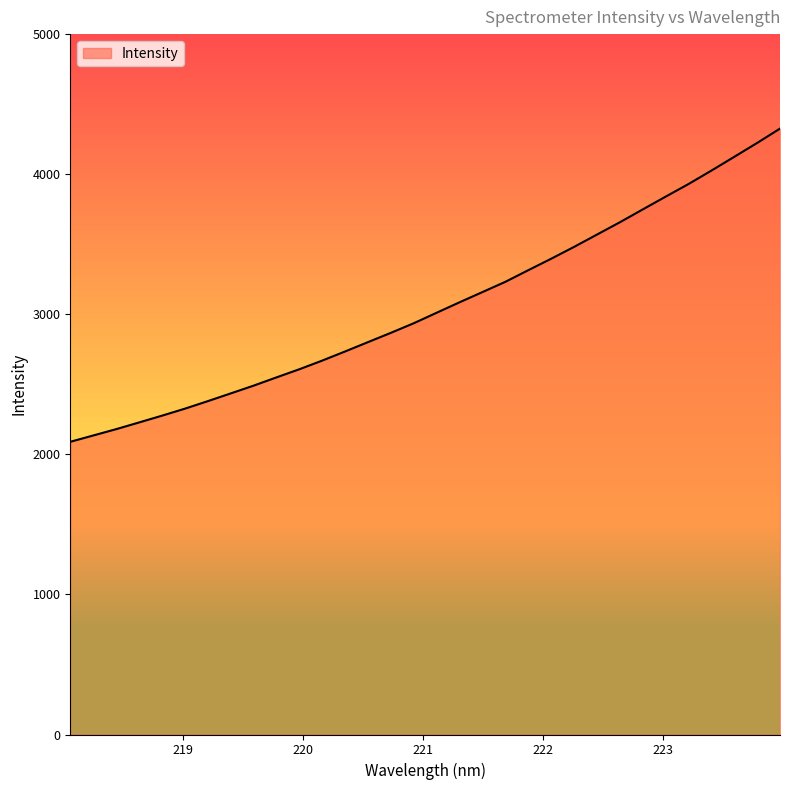

What is the smallest value displayed?

2089.6